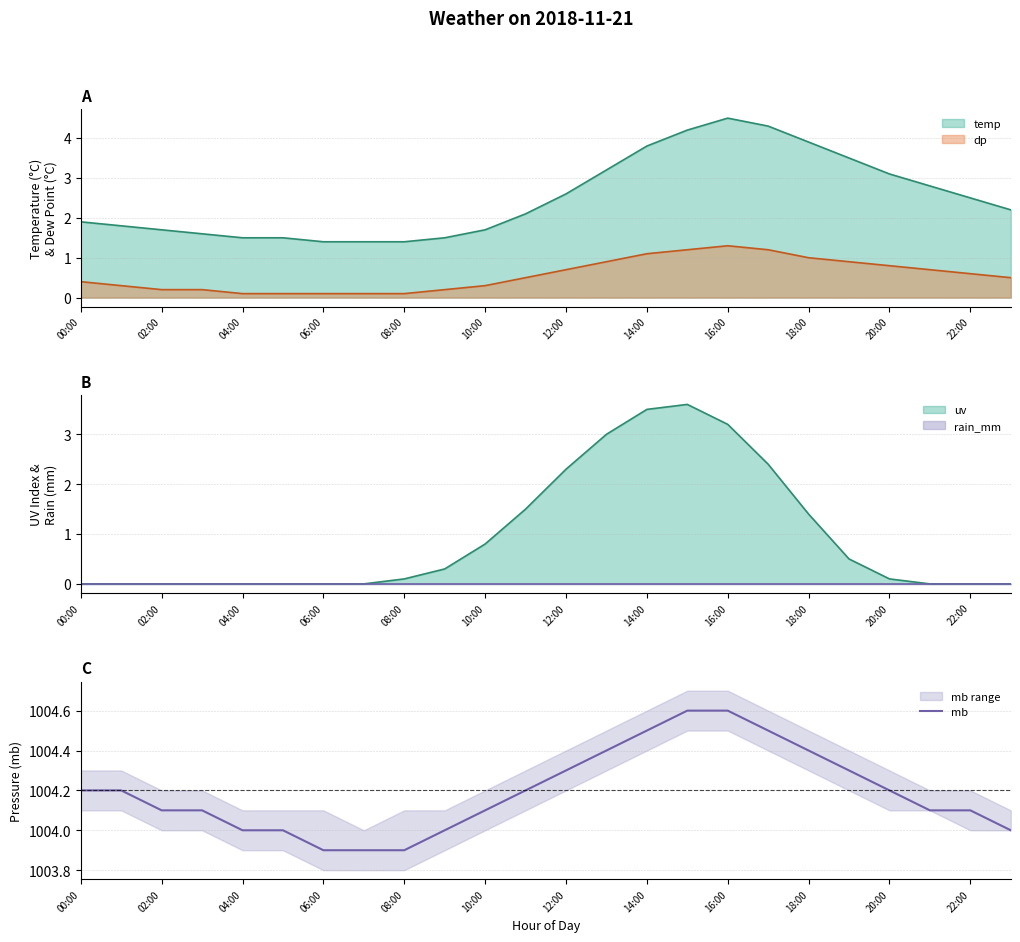

The value of mb at 00:00 is 436.6. True or false?

False